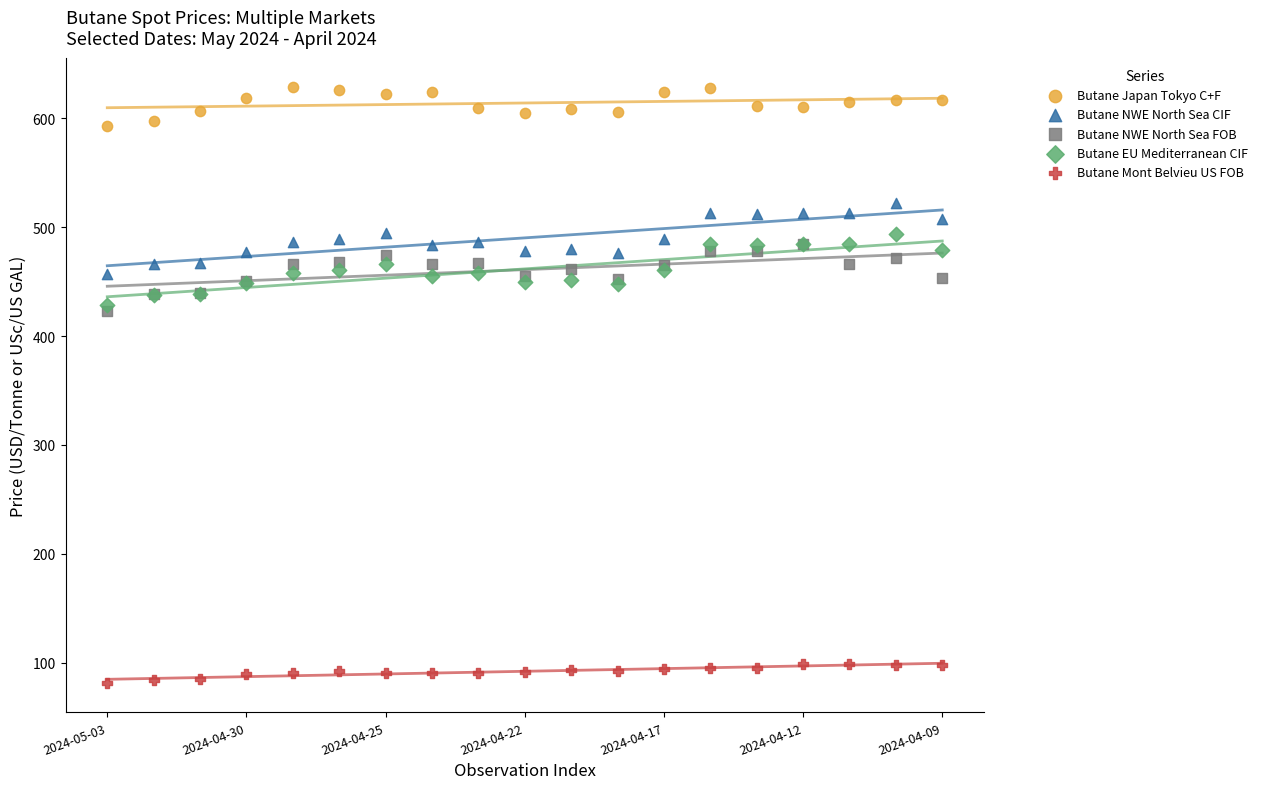

What are all the series names shown in the legend?

Butane Japan Tokyo C+F, Butane NWE North Sea CIF, Butane NWE North Sea FOB, Butane EU Mediterranean CIF, Butane Mont Belvieu US FOB